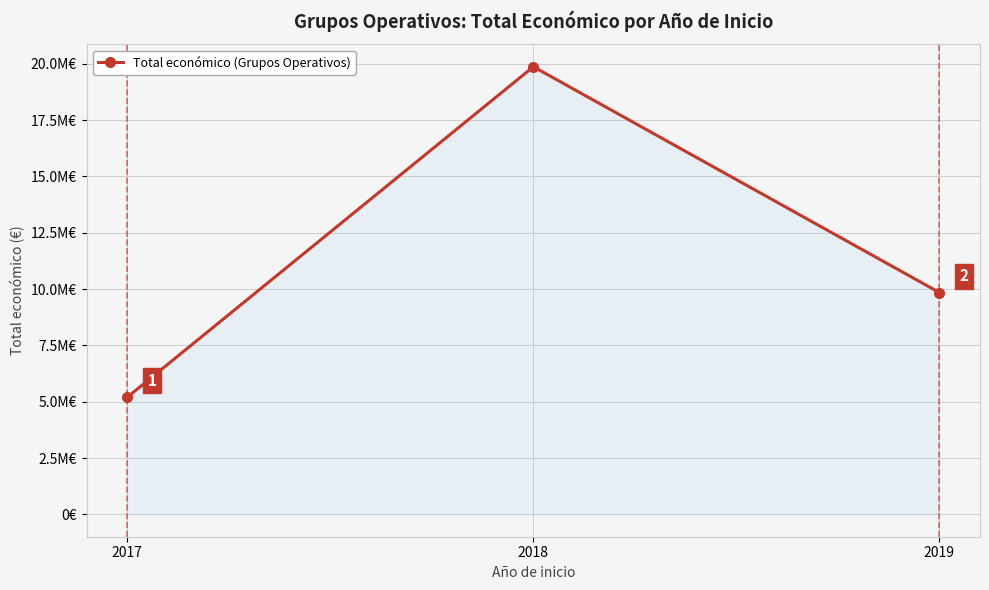

Does the chart have visible grid lines?

Yes